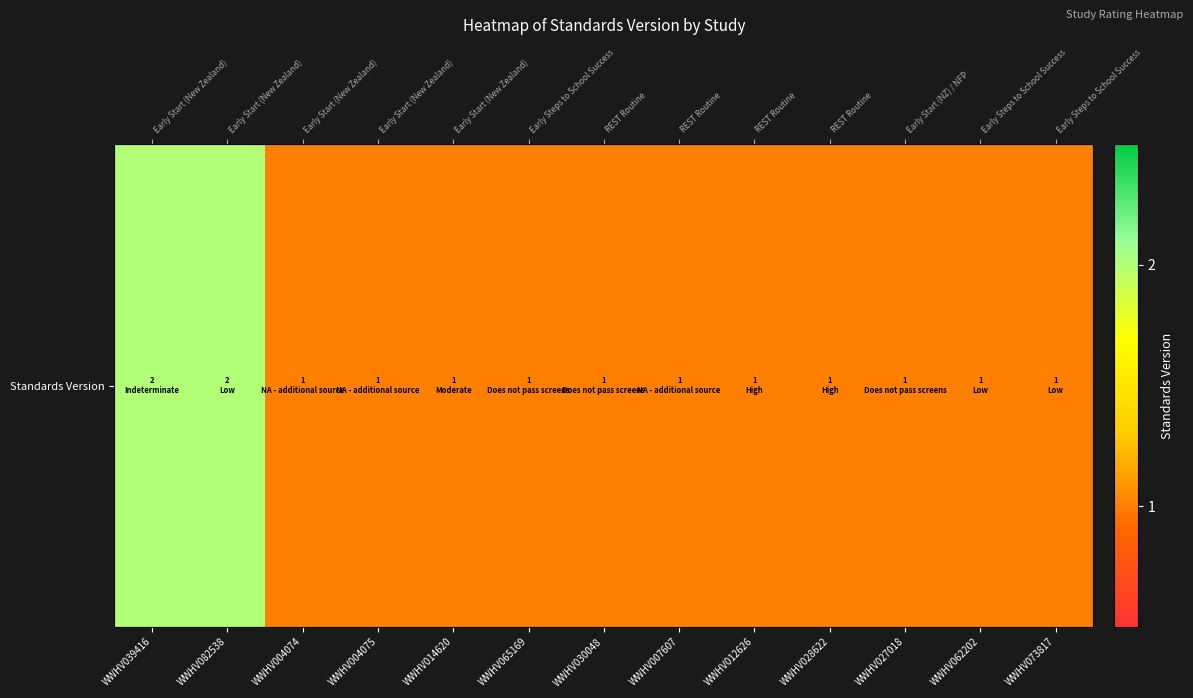

Rank the categories by value from lowest to highest.

WWHV004074, WWHV004075, WWHV014620, WWHV065169, WWHV030048, WWHV007607, WWHV012626, WWHV028622, WWHV027018, WWHV062202, WWHV073817, WWHV039416, WWHV082538